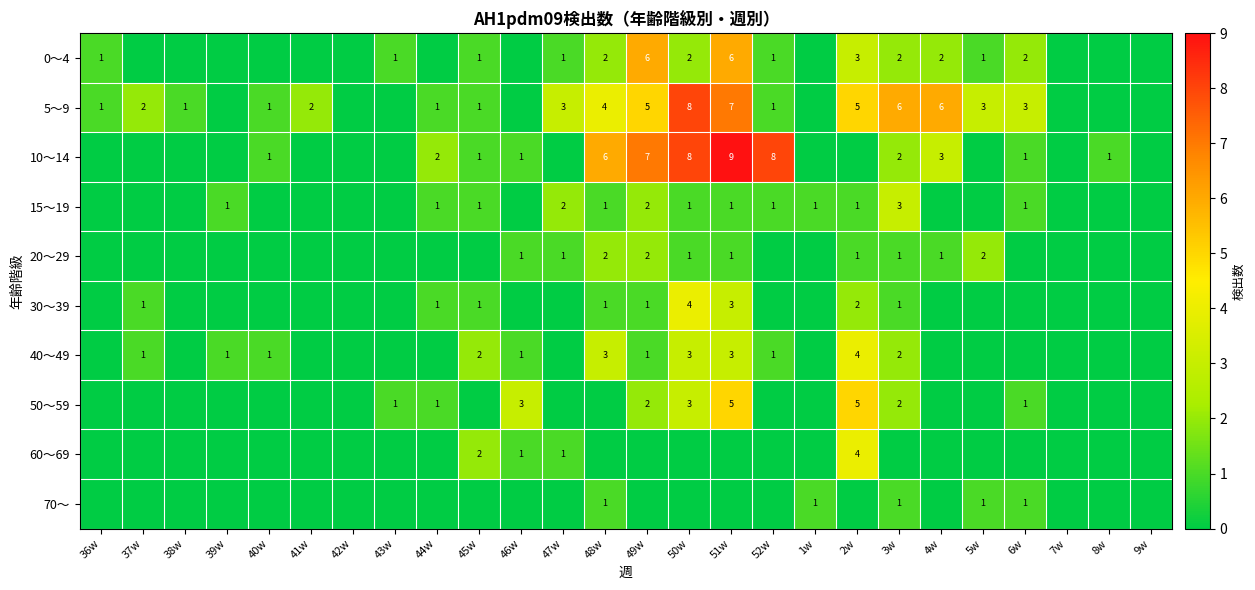

Is it true that 5～9 equals 8 at 50w?

True